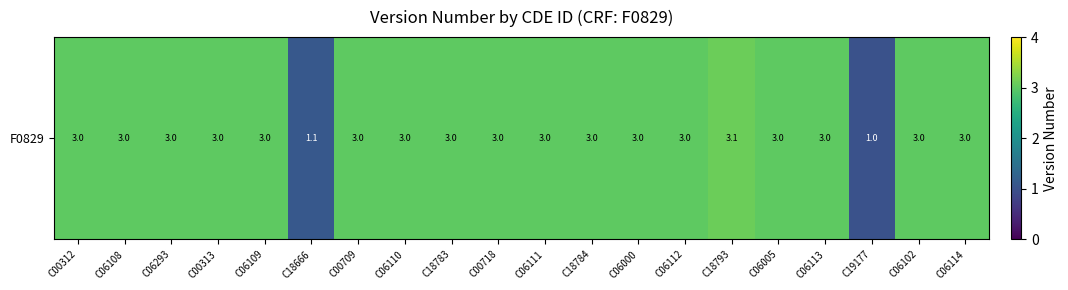

True or false: the data shows 2.0 at C18793.

False